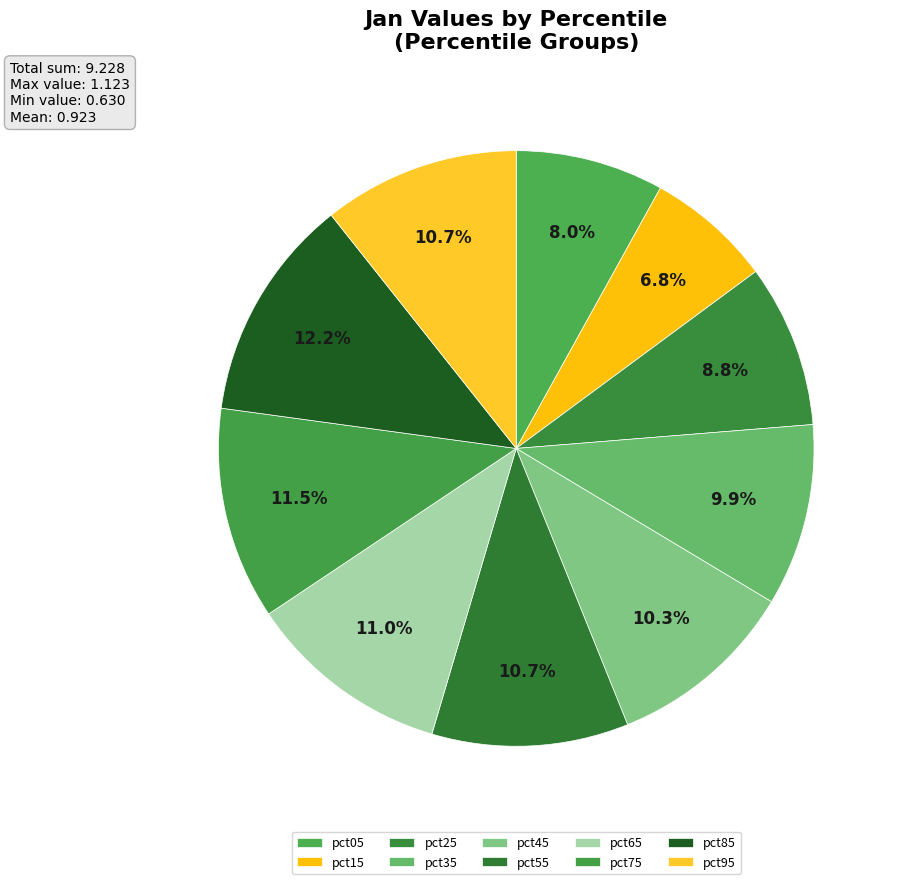

How many slices are in this pie chart?

10